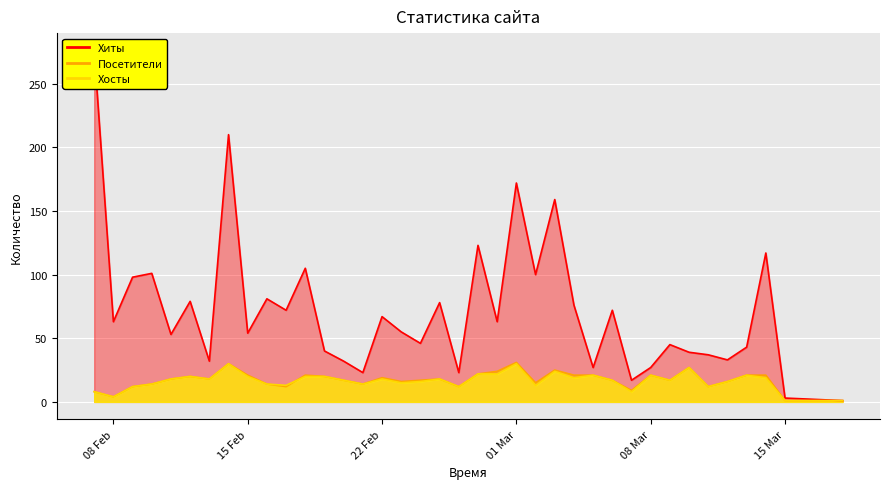

How many interior local peaks does the Хосты series have?

10